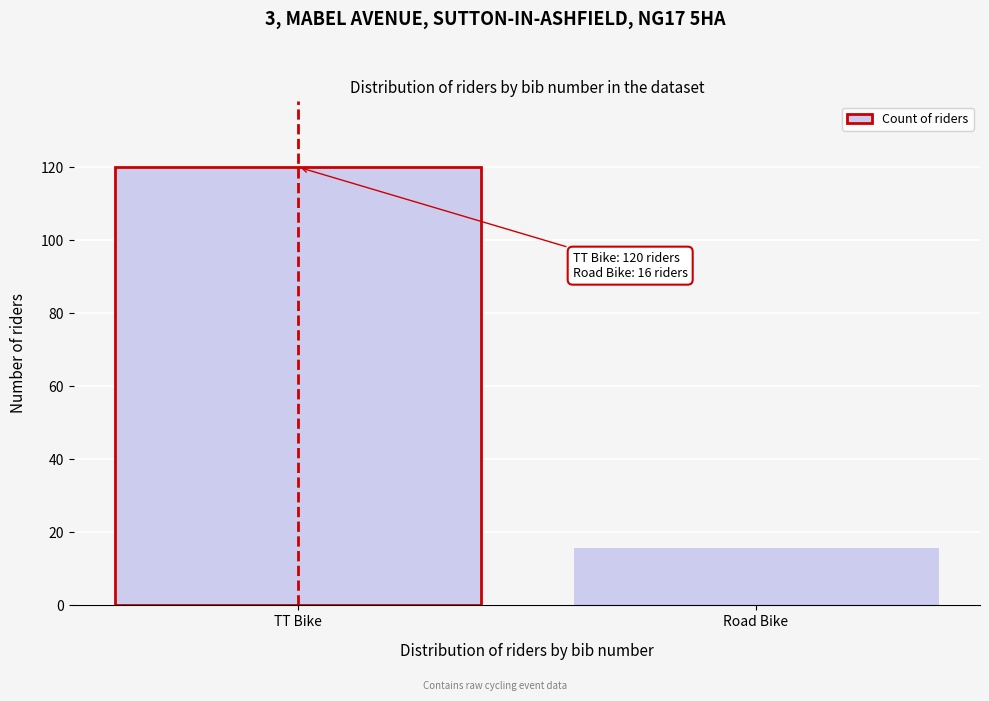

Reading right to left, extract all data points from this chart.

16	120